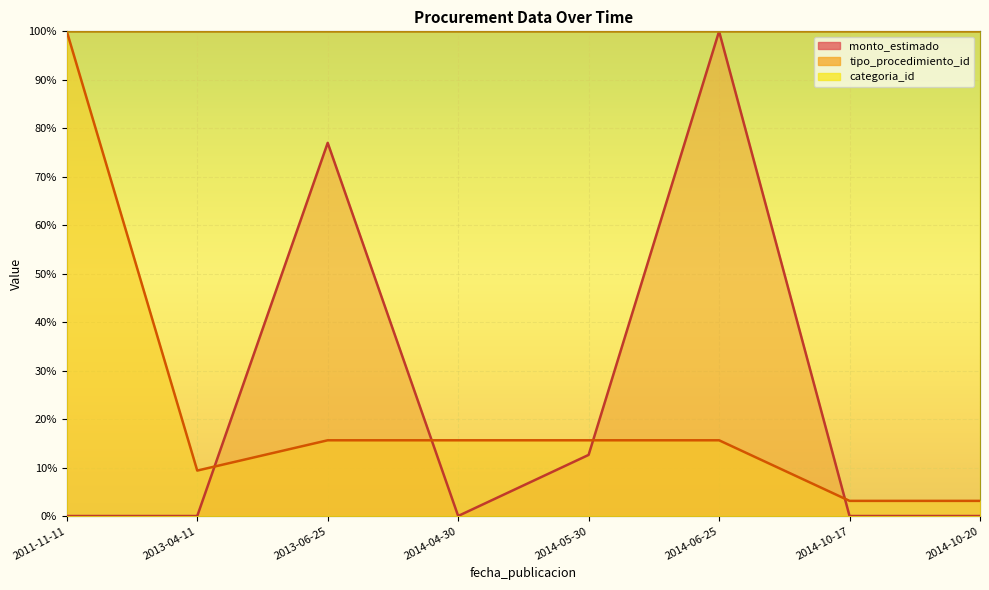

How many values in the tipo_procedimiento_id series exceed 15?

5